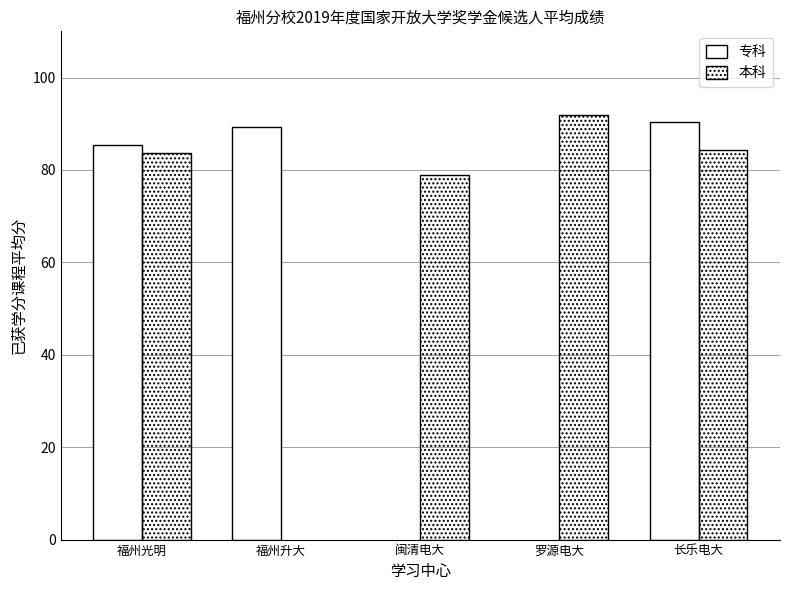

Count the number of data series in this chart.

2